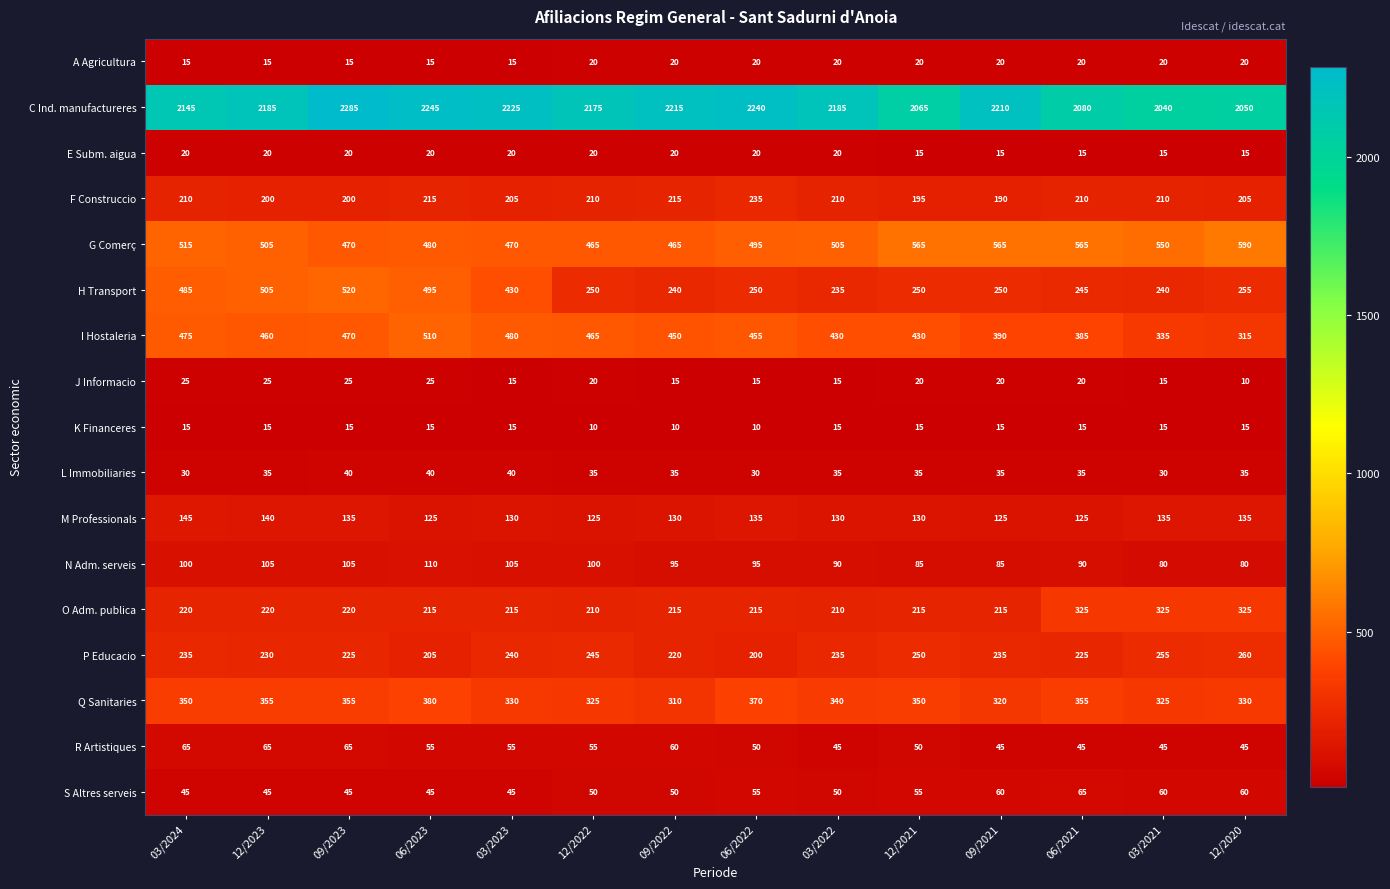

At which label does S Altres serveis reach its peak?

06/2021